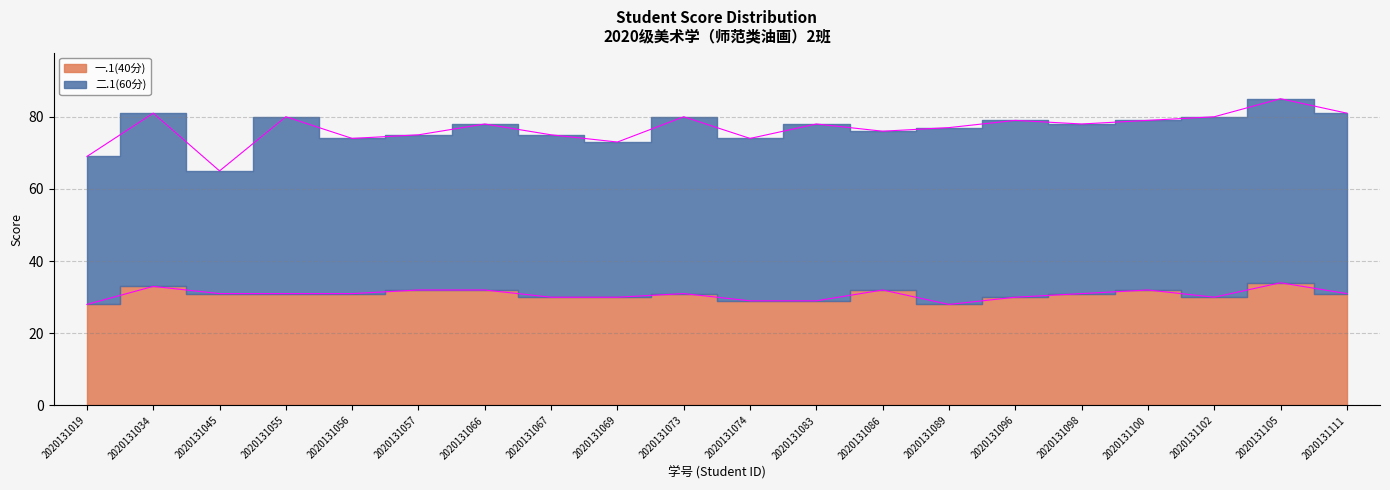

What is the value of the 1st point from the left?

28